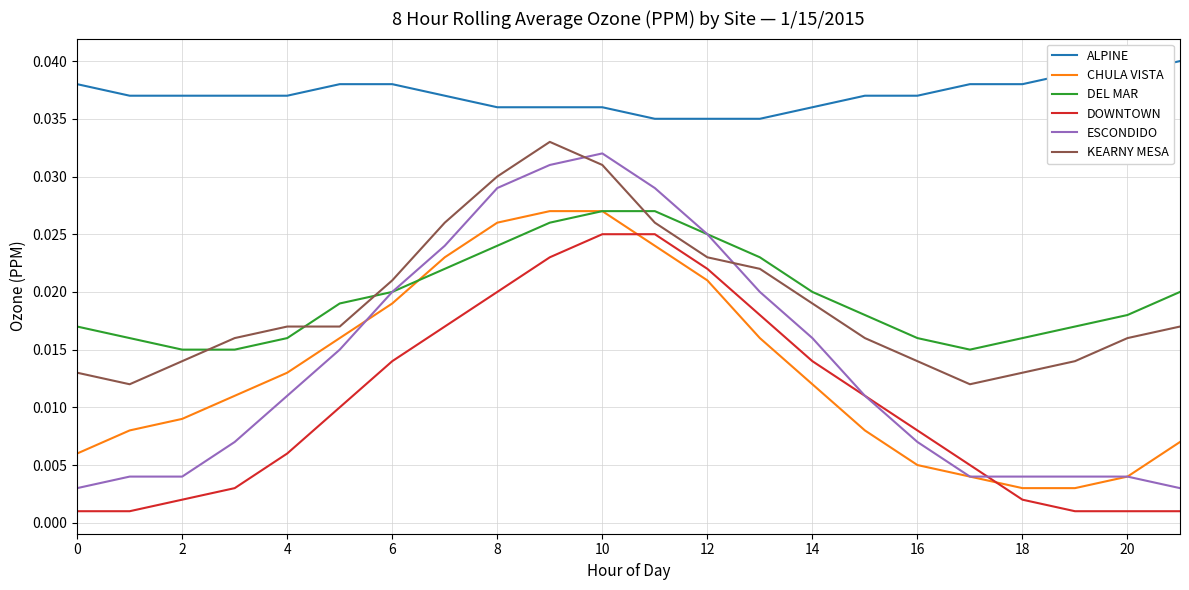

Which series has the largest range (max minus min)?

ESCONDIDO